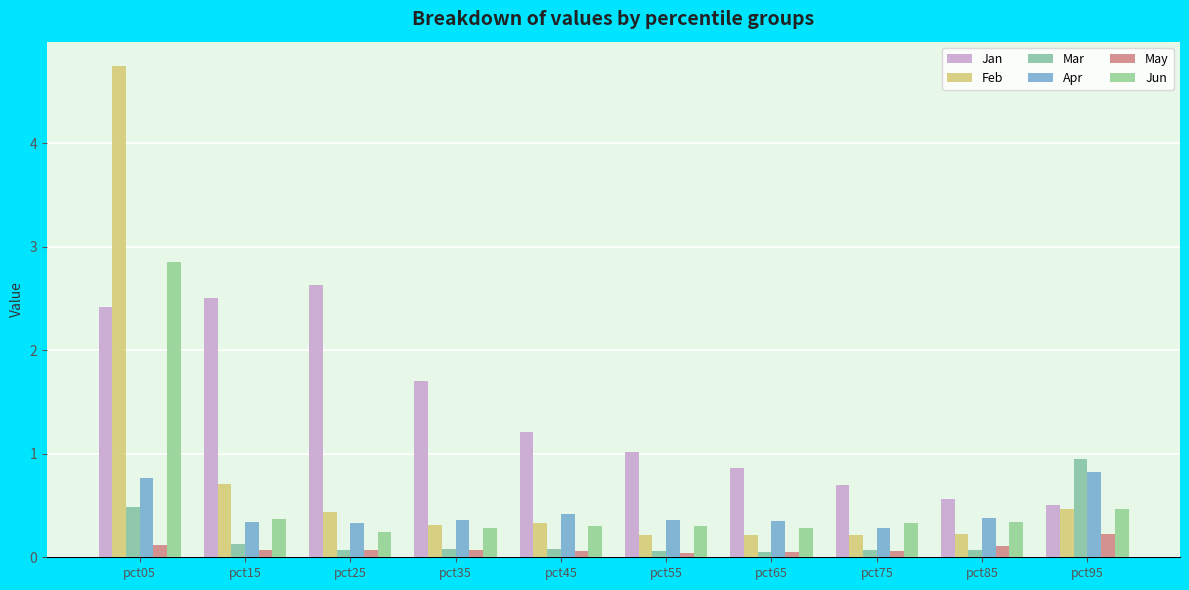

Rank the categories by Jan value from highest to lowest.

pct25, pct15, pct05, pct35, pct45, pct55, pct65, pct75, pct85, pct95